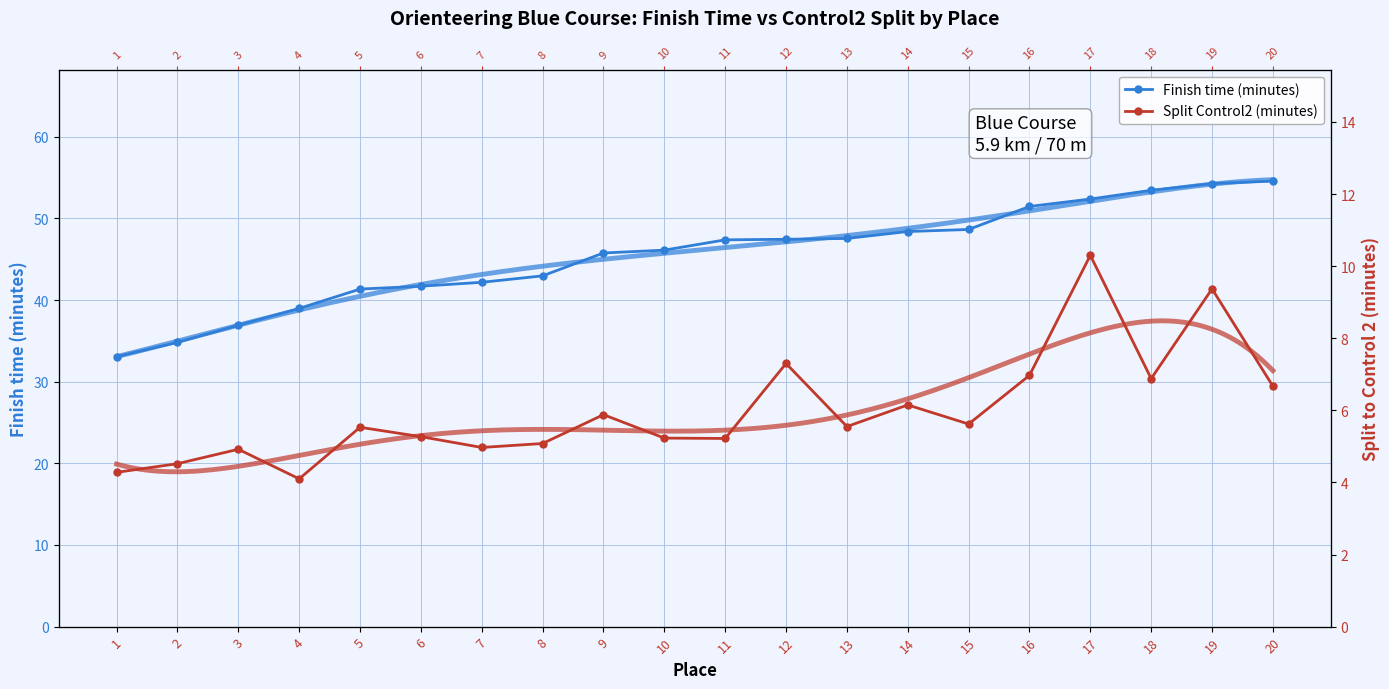

True or false: Split Control2 (minutes) and Finish time (minutes) intersect in this chart.

False